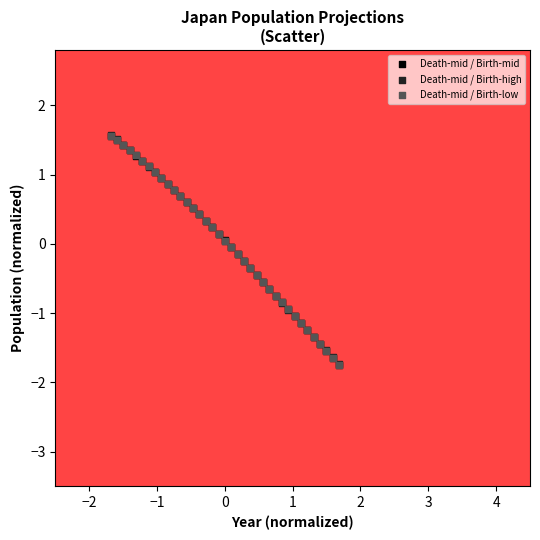

What are all the series names shown in the legend?

Death-mid / Birth-mid, Death-mid / Birth-high, Death-mid / Birth-low